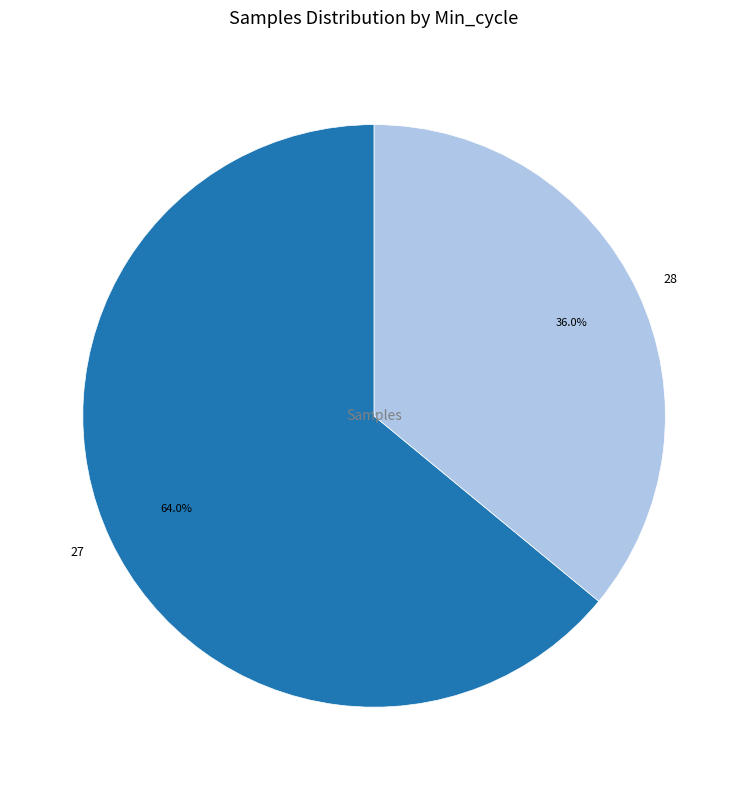

Which category has the biggest portion of the pie?

27